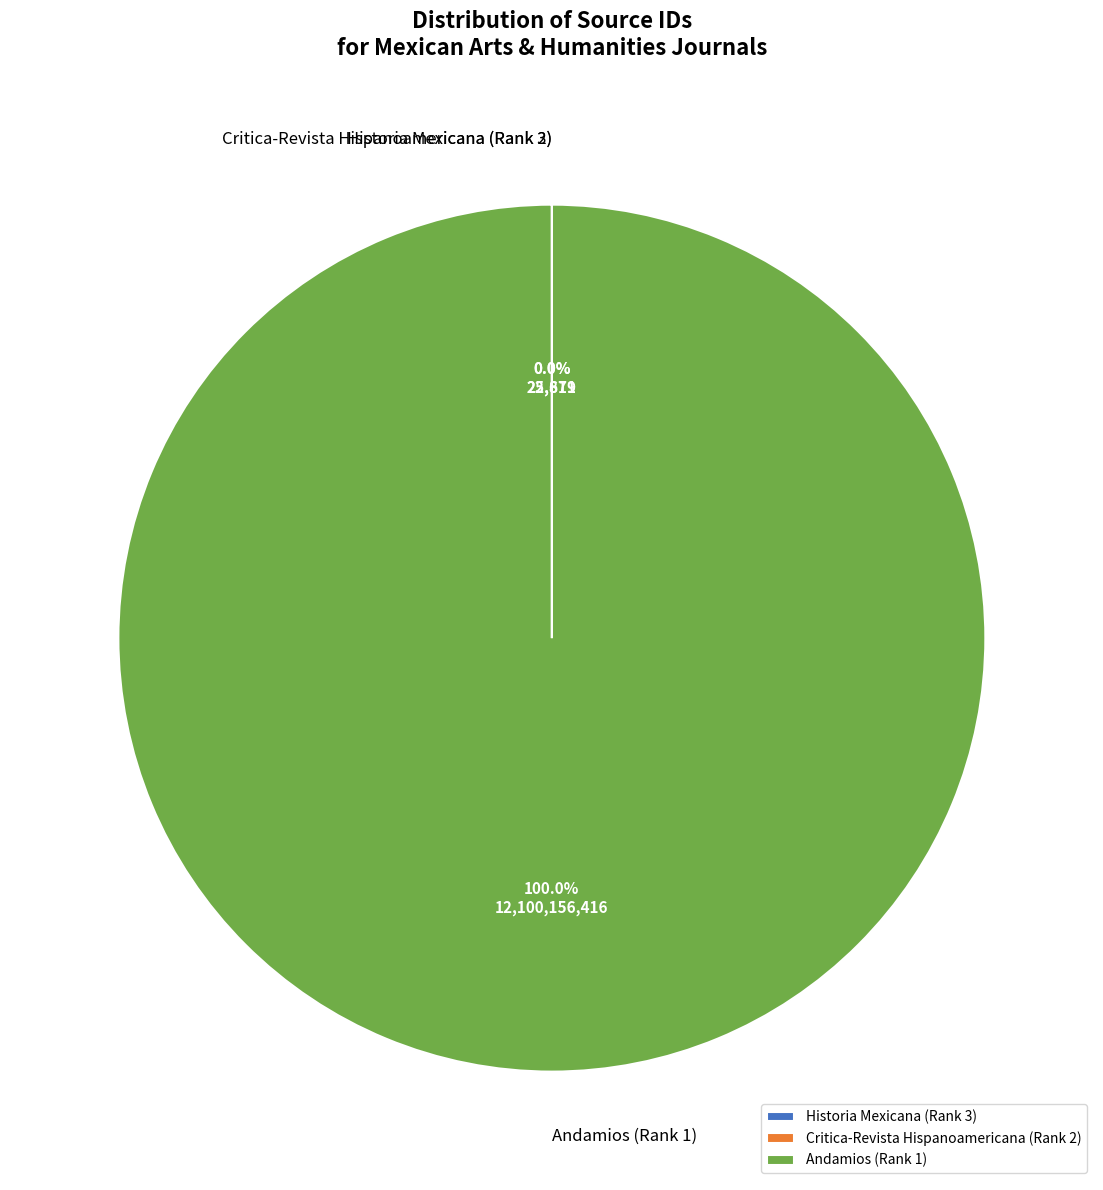

What is the majority slice?

Andamios (Rank 1)